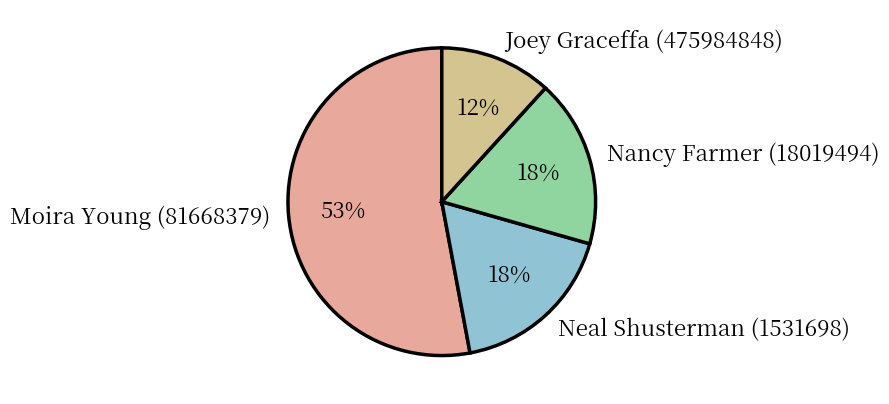

To the nearest percent, what is the average slice percentage?

25%